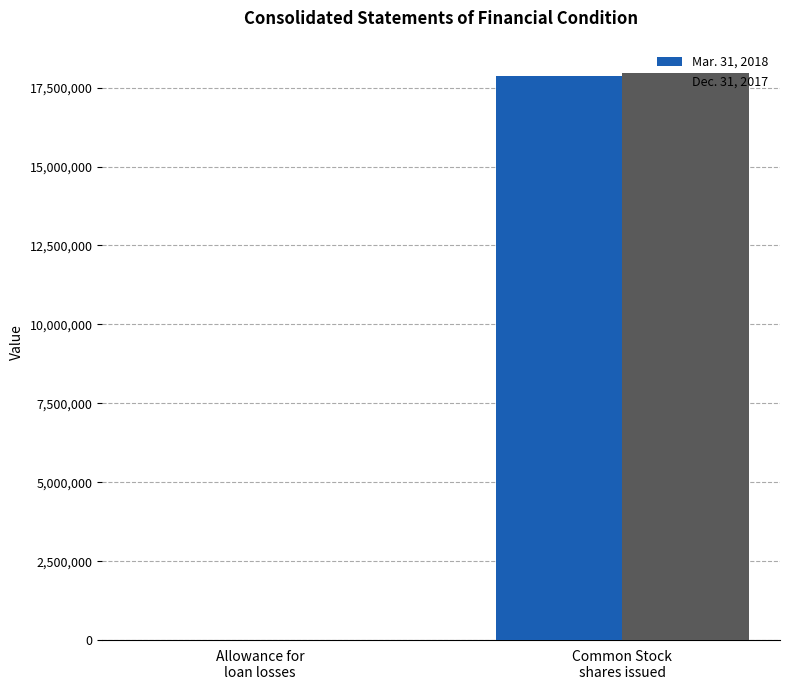

What is the greatest value displayed?

17958723